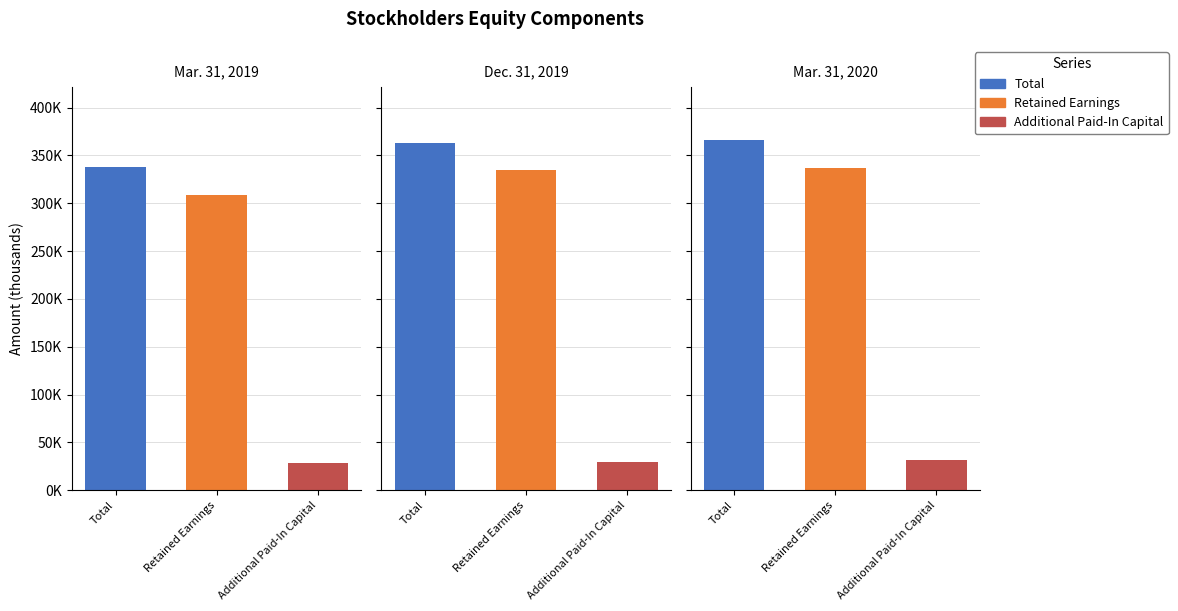

How many bars are there in total?

9